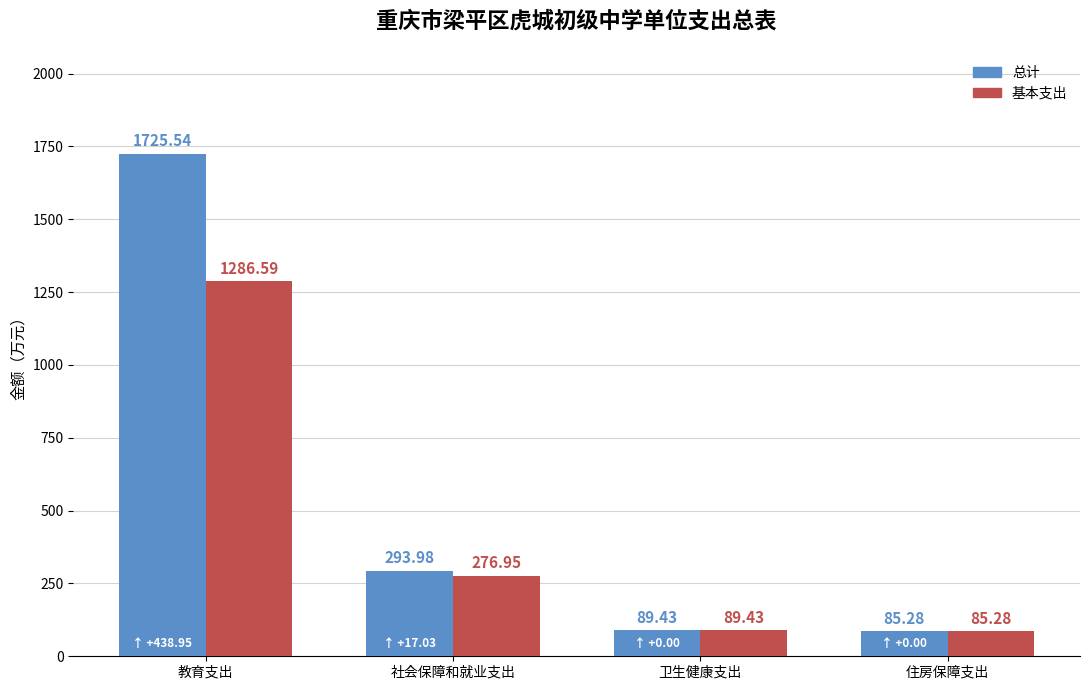

Which category has the highest value in the 基本支出 series?

教育支出